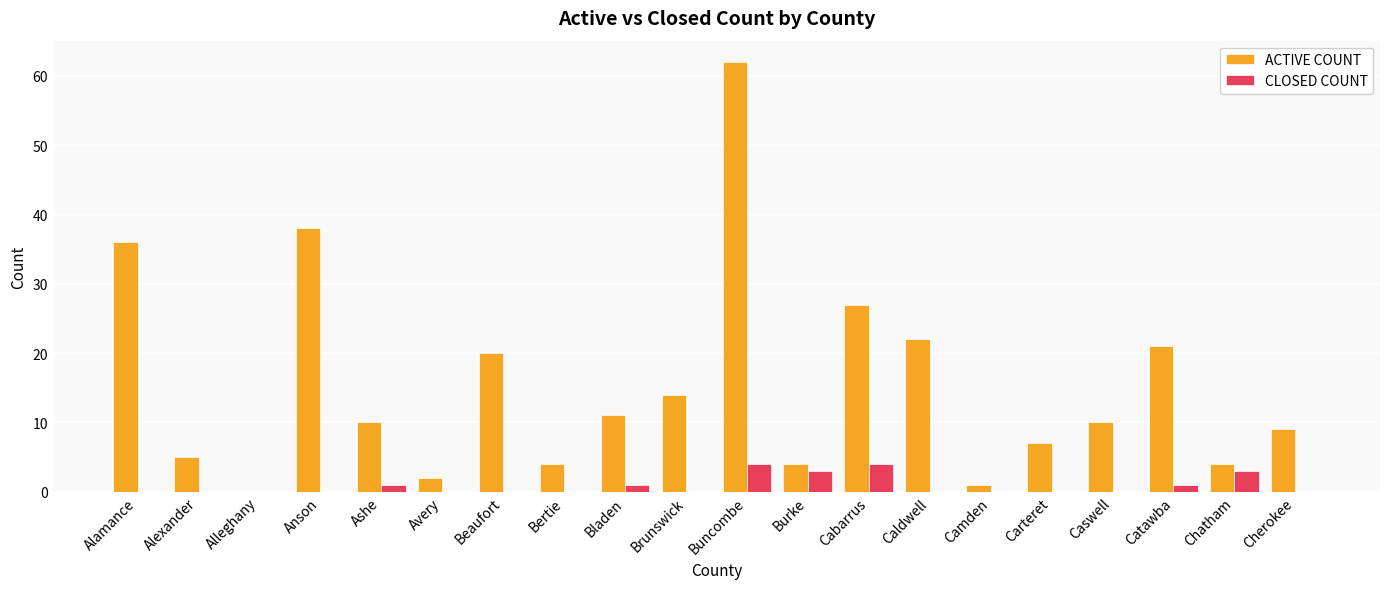

At which label does ACTIVE COUNT reach its peak?

Buncombe